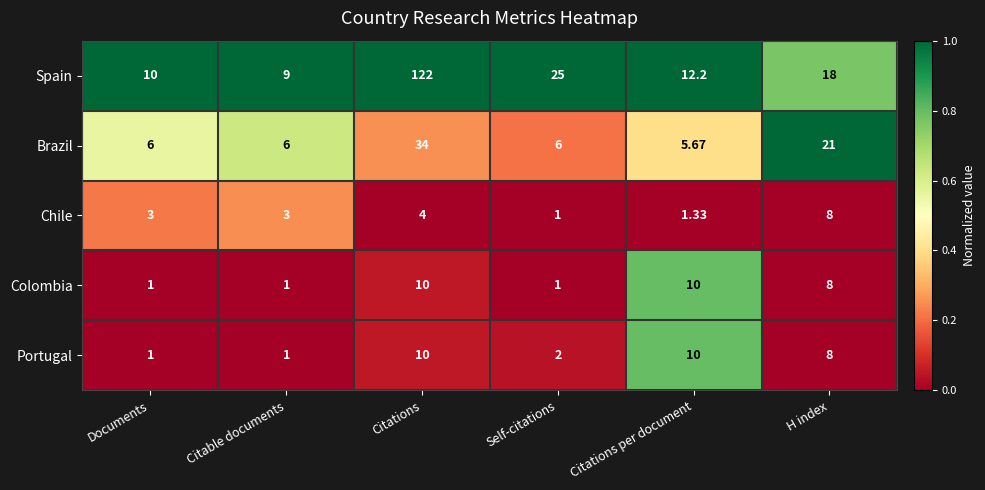

At which label does Spain reach its peak?

Citations